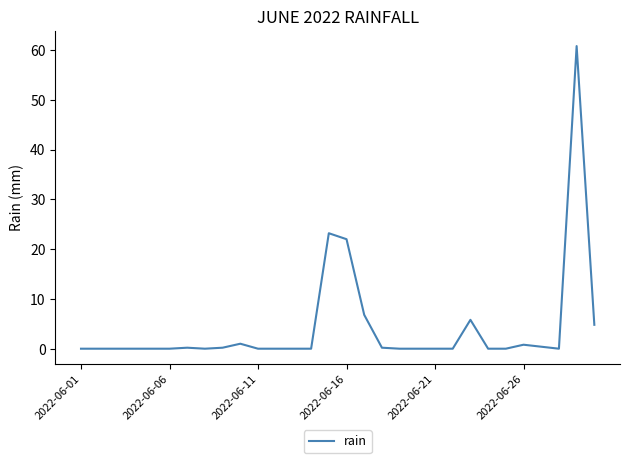

What is the average value?

4.2